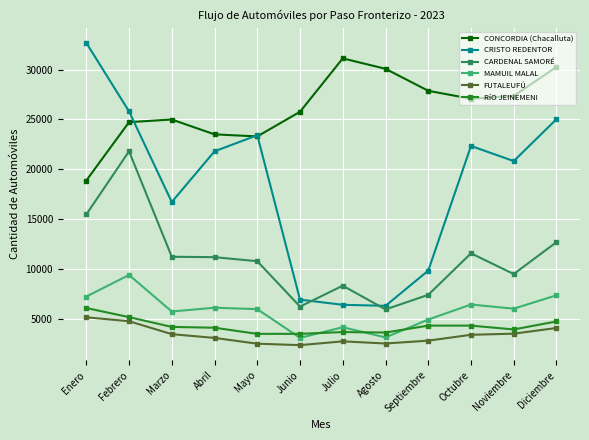

Is it true that CONCORDIA (Chacalluta) equals 24722 at Febrero?

True